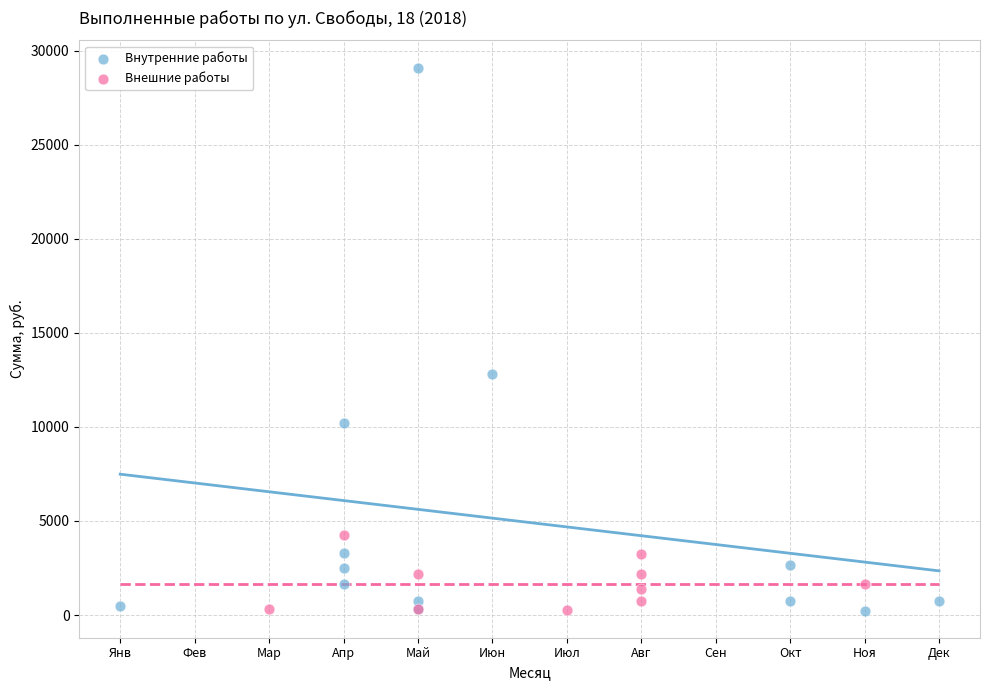

Which series has the largest Y range (max minus min)?

Внутренние работы